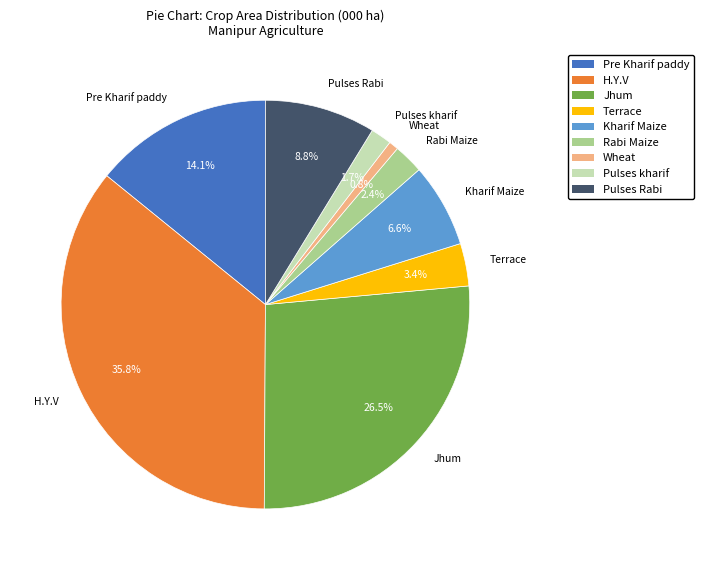

Is it true that Terrace is 11% of the pie?

False